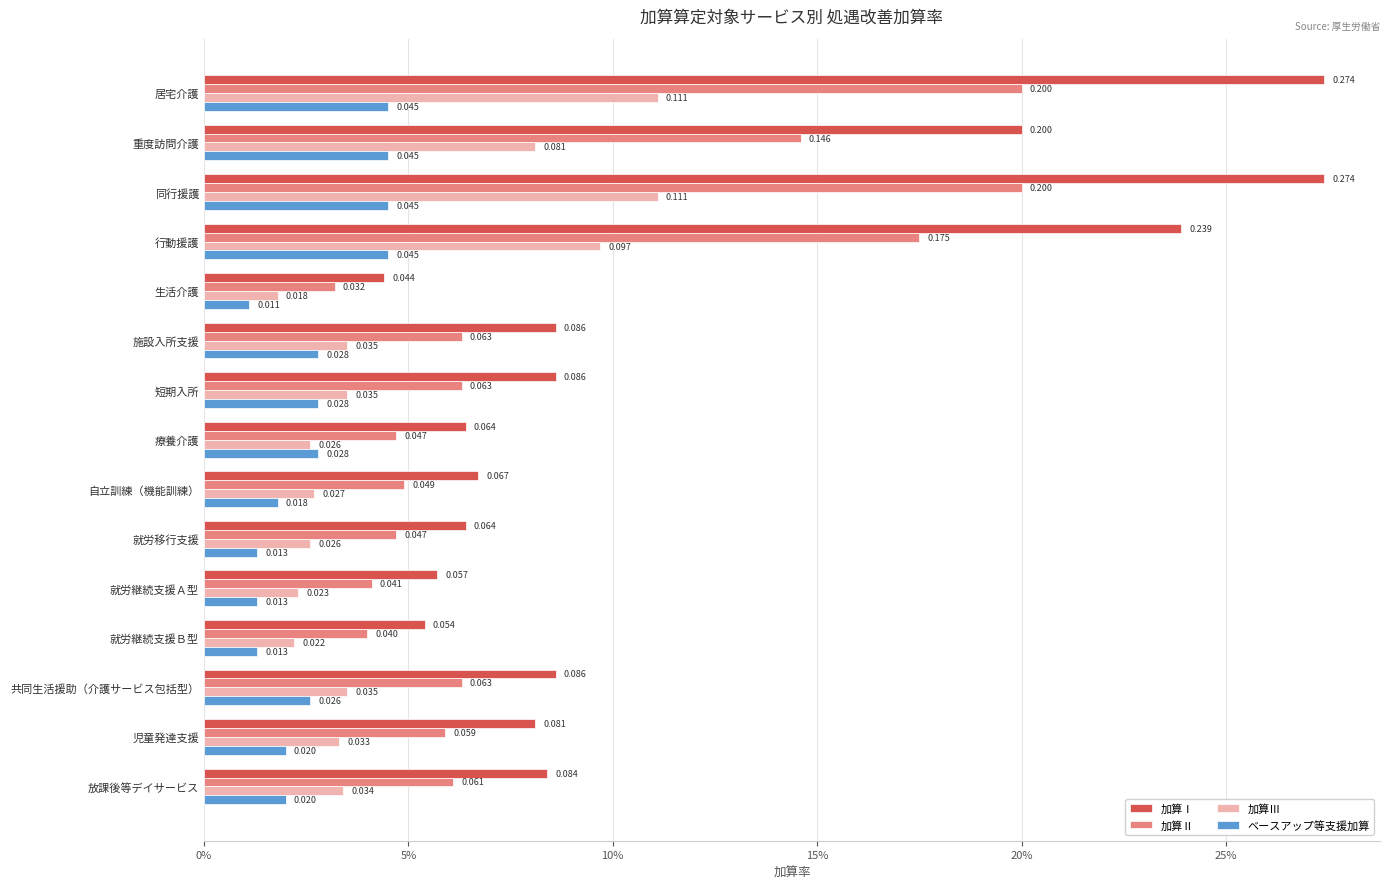

What is the difference between the maximum and second lowest values in the 加算Ⅱ series?

0.2